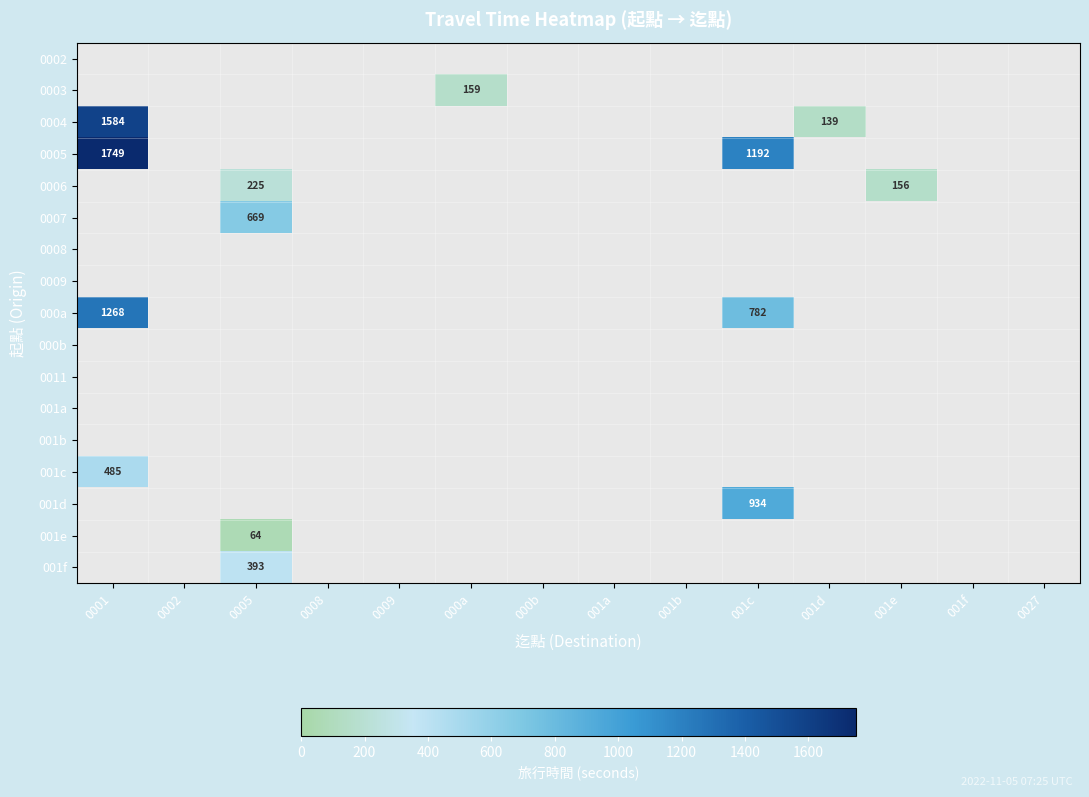

Between 0001 and 001d, which series saw the biggest shift?

0004